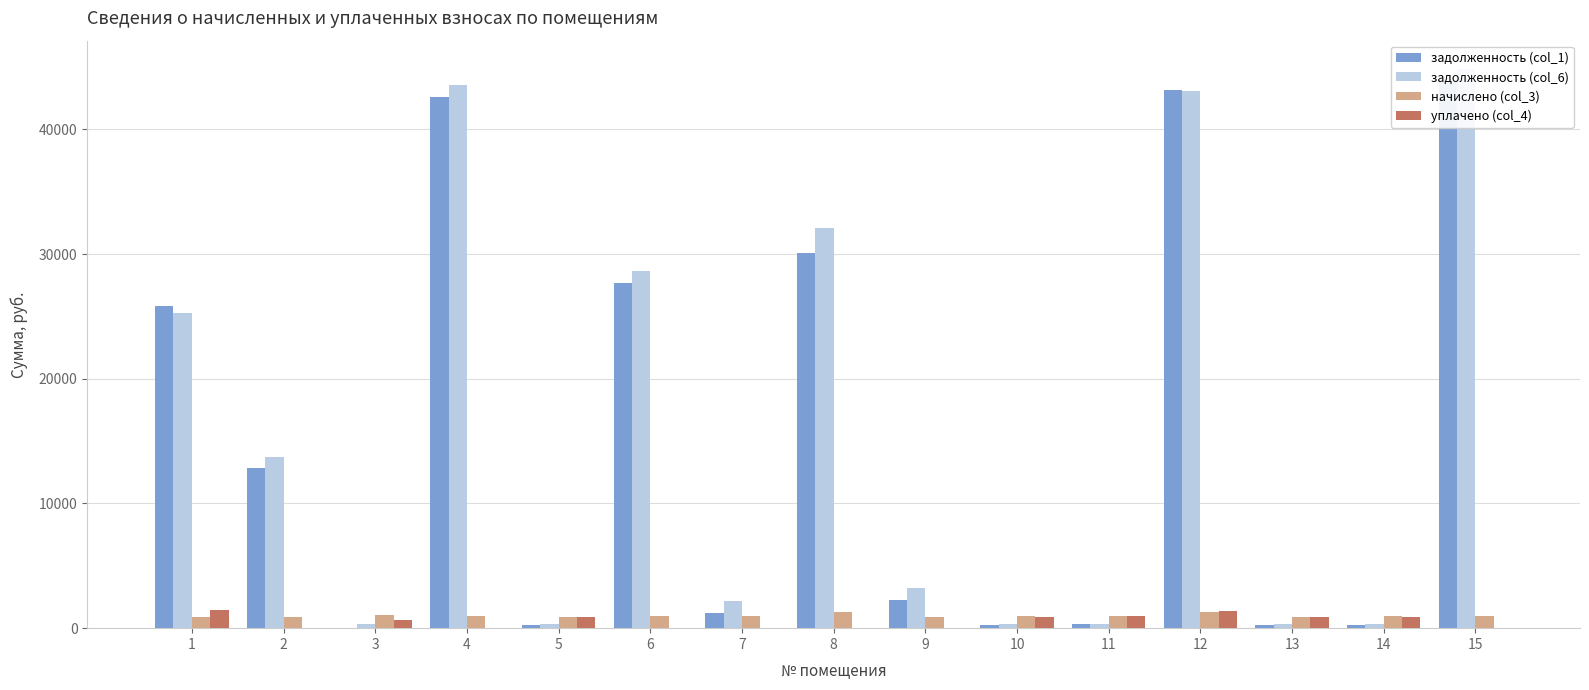

List the series in order of their peak value, lowest first.

начислено (col_3), уплачено (col_4), задолженность (col_1), задолженность (col_6)